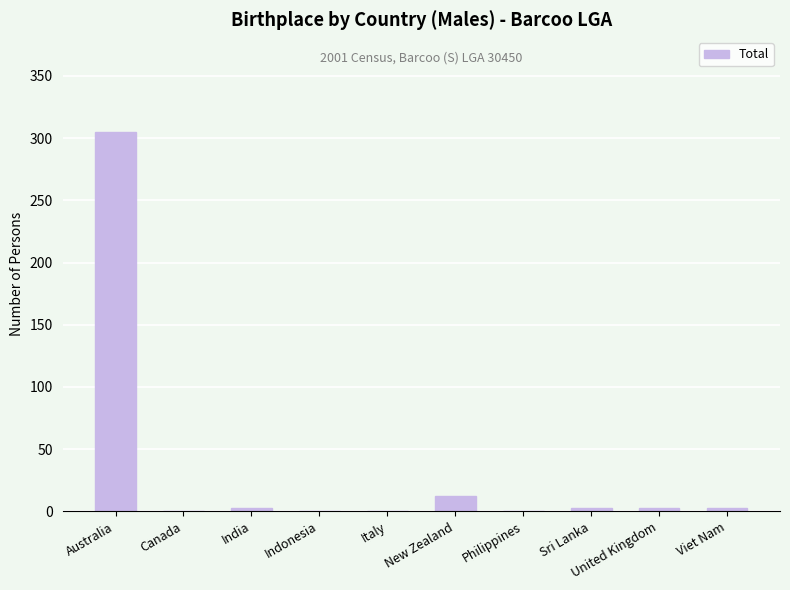

What is the greatest value displayed?

305